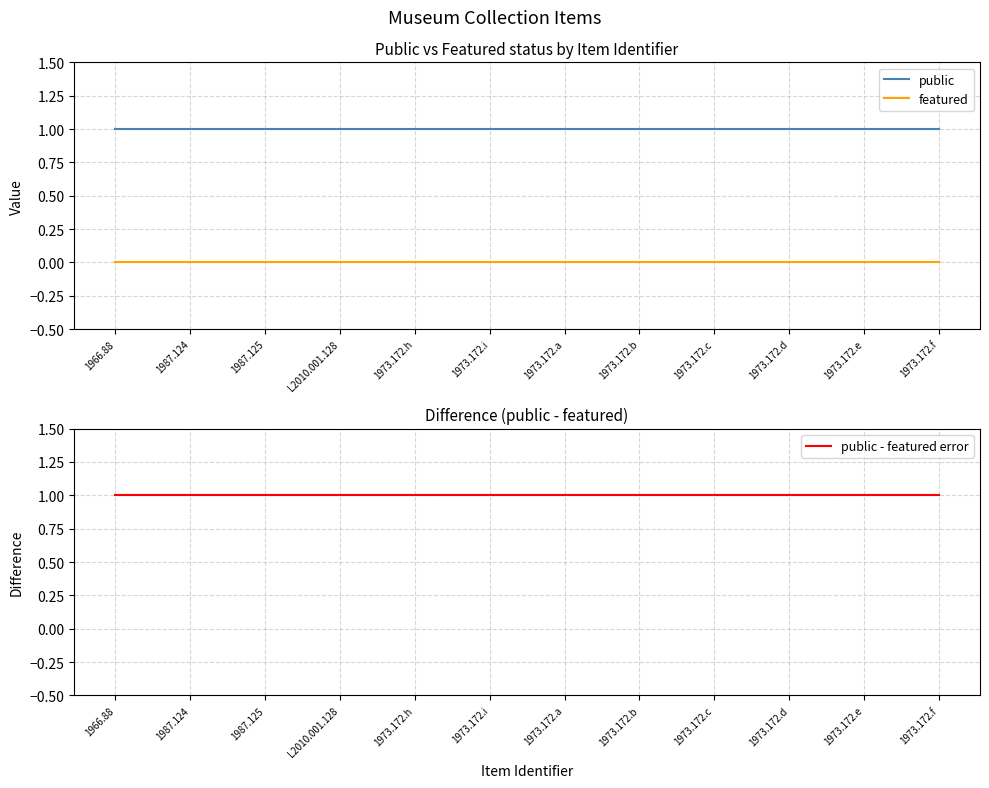

True or false: featured and public intersect in this chart.

False